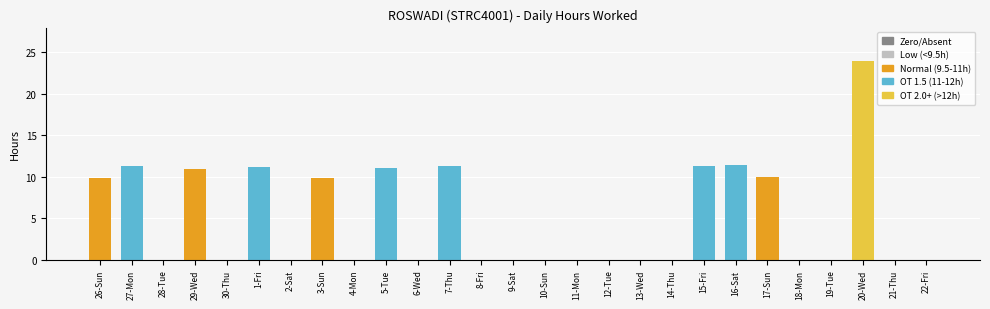

Reading left to right, extract all data points from this chart.

9.8	11.3	0.0	10.9	0.0	11.2	0.0	9.8	0.0	11.1	0.0	11.3	0.0	0.0	0.0	0.0	0.0	0.0	0.0	11.3	11.5	10.0	0.0	0.0	23.9	0.0	0.0